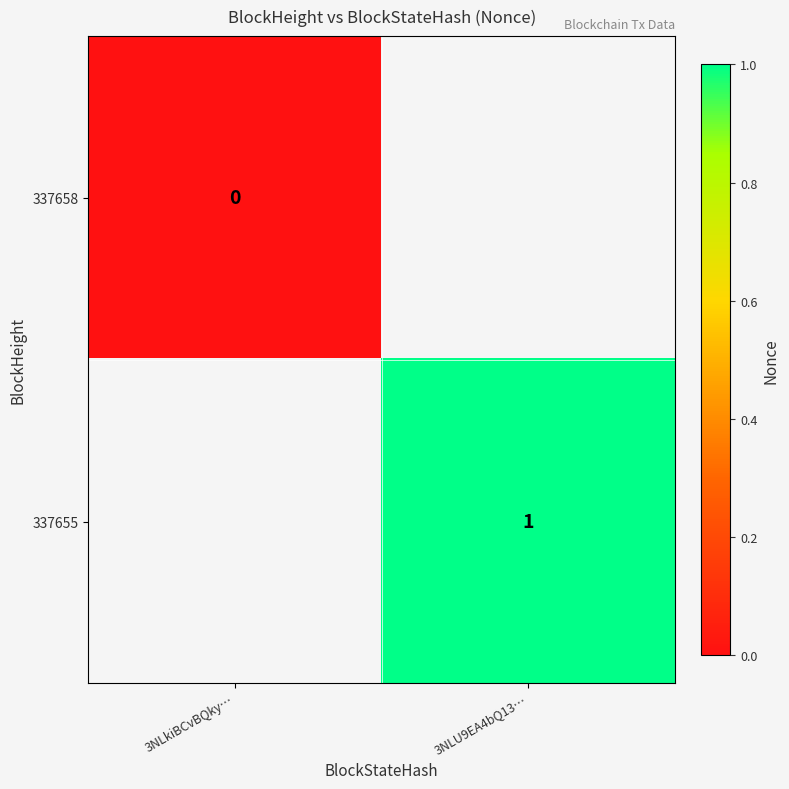

Is it true that 337655 equals 1 at 3NLU9EA4bQ13…?

True